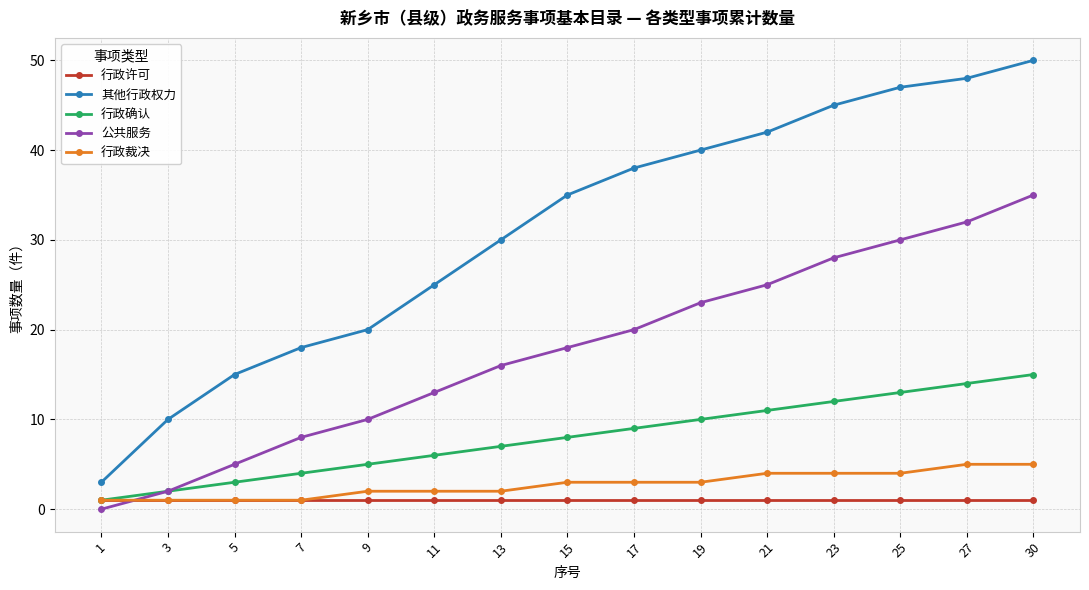

Reading right to left, list all the values displayed in this chart.

行政许可: 30=1	27=1	25=1	23=1	21=1	19=1	17=1	15=1	13=1	11=1	9=1	7=1	5=1	3=1	1=1
其他行政权力: 30=50	27=48	25=47	23=45	21=42	19=40	17=38	15=35	13=30	11=25	9=20	7=18	5=15	3=10	1=3
行政确认: 30=15	27=14	25=13	23=12	21=11	19=10	17=9	15=8	13=7	11=6	9=5	7=4	5=3	3=2	1=1
公共服务: 30=35	27=32	25=30	23=28	21=25	19=23	17=20	15=18	13=16	11=13	9=10	7=8	5=5	3=2	1=0
行政裁决: 30=5	27=5	25=4	23=4	21=4	19=3	17=3	15=3	13=2	11=2	9=2	7=1	5=1	3=1	1=1